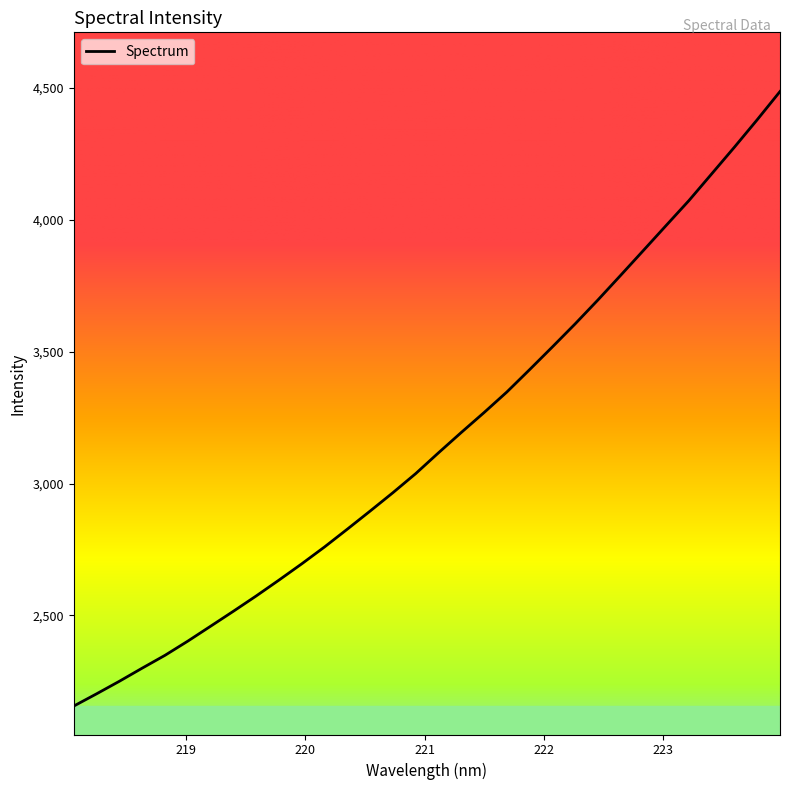

Count the number of data series in this chart.

1